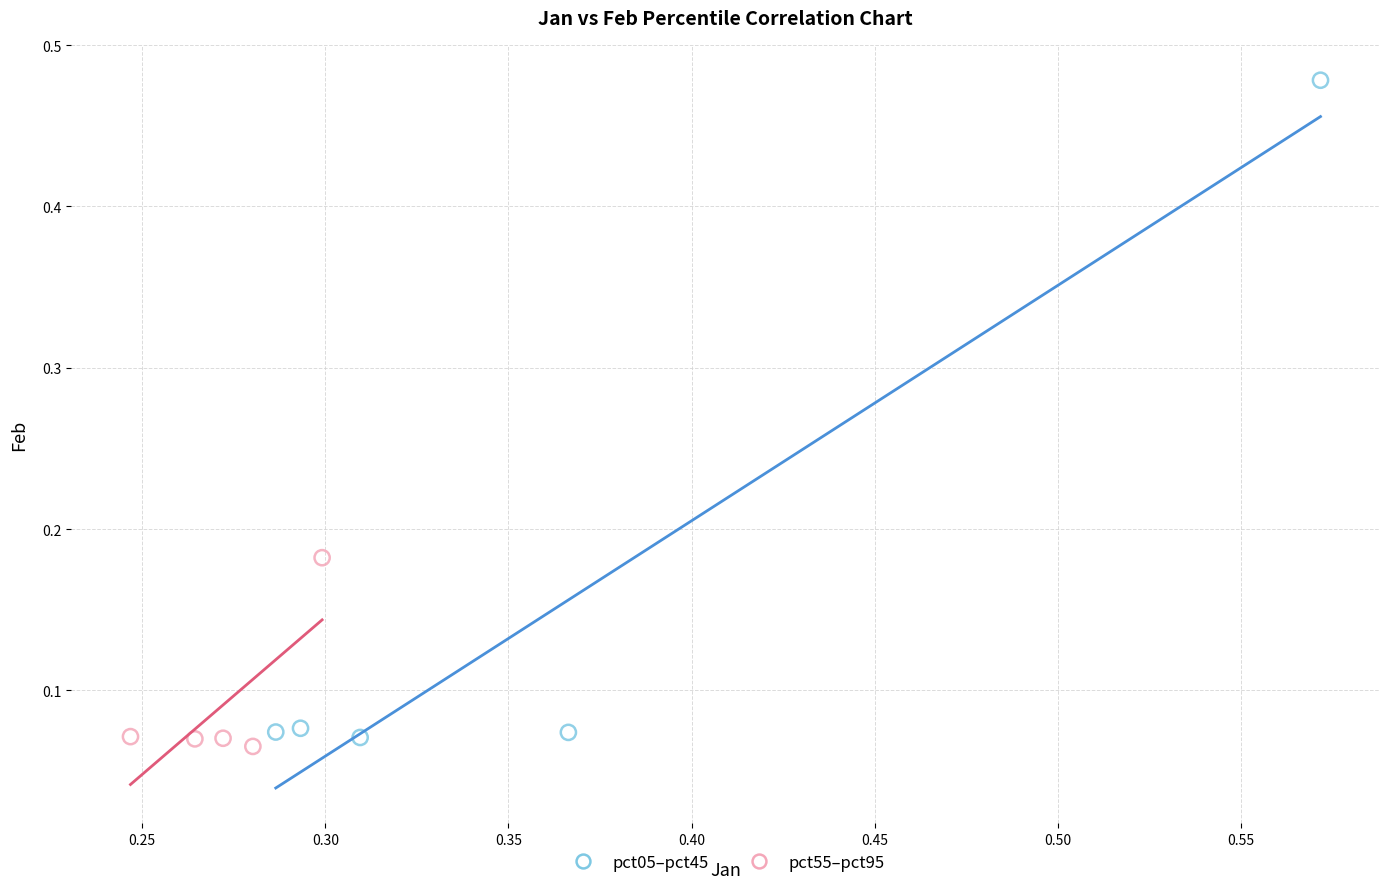

Which series has the largest Y range (max minus min)?

pct05–pct45